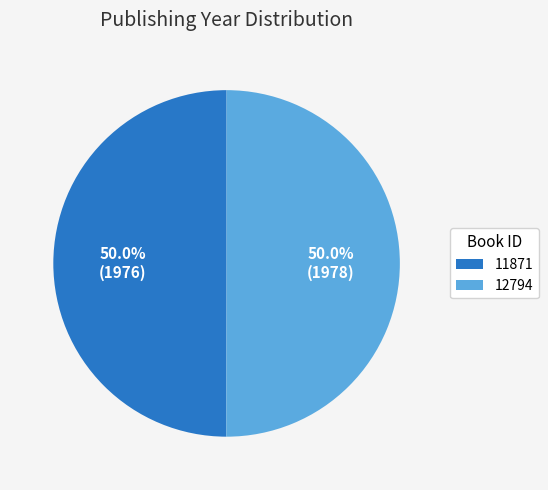

What is the ratio of the value at 11871 to the value at 12794?

1.0